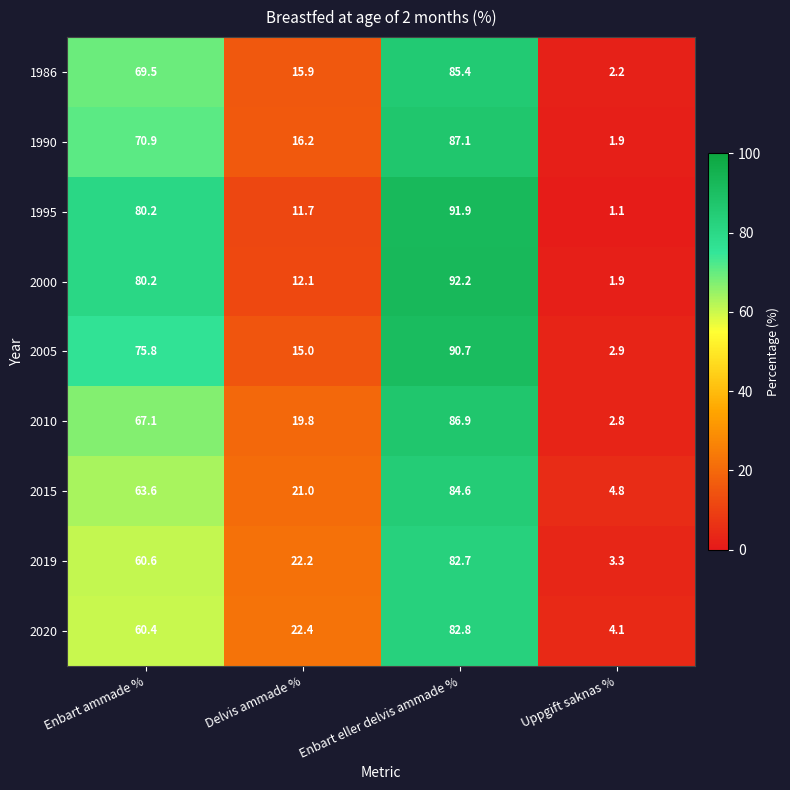

Which label corresponds to the largest value in the chart?

Enbart eller delvis ammade %